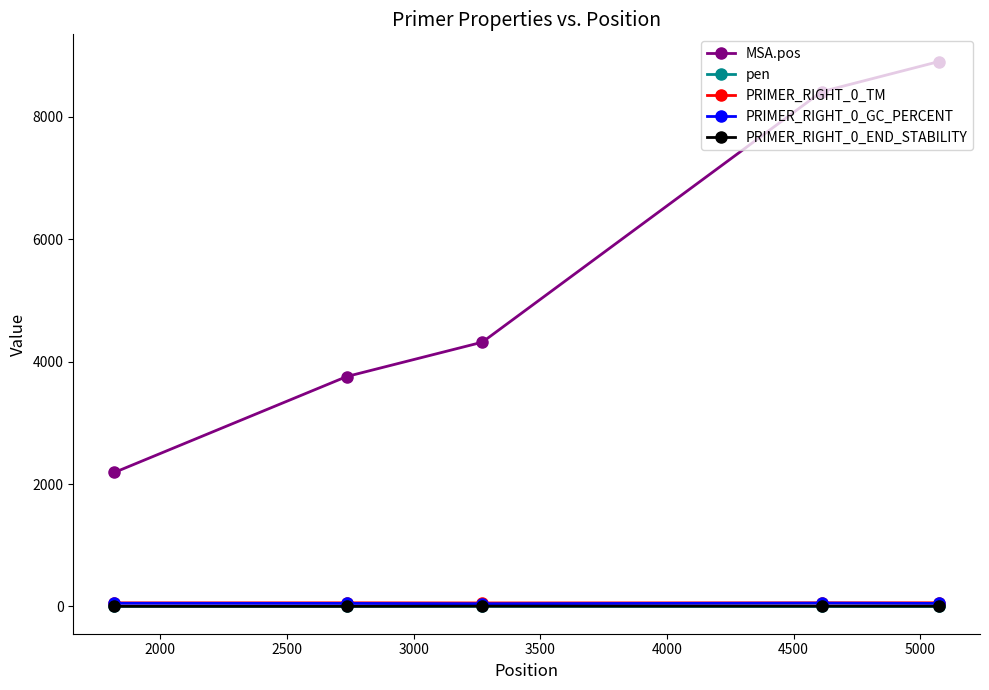

What is the value of the PRIMER_RIGHT_0_END_STABILITY point at the 4th from the left?

5.3